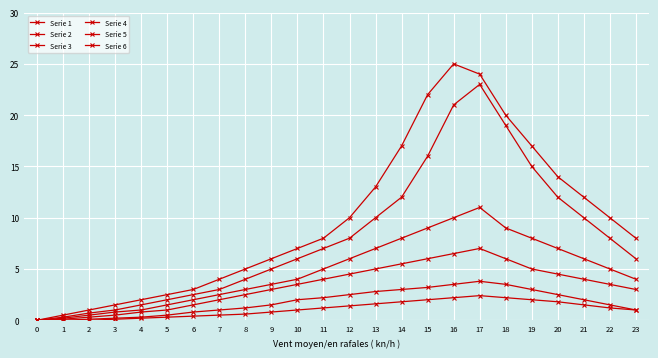

Reading right to left, list all the values displayed in this chart.

Serie 1: 8.0	10.0	12.0	14.0	17.0	20.0	24.0	25.0	22.0	17.0	13.0	10.0	8.0	7.0	6.0	5.0	4.0	3.0	2.5	2.0	1.5	1.0	0.5	0.0
Serie 2: 6.0	8.0	10.0	12.0	15.0	19.0	23.0	21.0	16.0	12.0	10.0	8.0	7.0	6.0	5.0	4.0	3.0	2.5	2.0	1.5	1.0	0.7	0.3	0.0
Serie 3: 4.0	5.0	6.0	7.0	8.0	9.0	11.0	10.0	9.0	8.0	7.0	6.0	5.0	4.0	3.5	3.0	2.5	2.0	1.5	1.0	0.8	0.5	0.2	0.0
Serie 4: 3.0	3.5	4.0	4.5	5.0	6.0	7.0	6.5	6.0	5.5	5.0	4.5	4.0	3.5	3.0	2.5	2.0	1.5	1.0	0.8	0.5	0.3	0.1	0.0
Serie 5: 1.0	1.5	2.0	2.5	3.0	3.5	3.8	3.5	3.2	3.0	2.8	2.5	2.2	2.0	1.5	1.2	1.0	0.8	0.5	0.3	0.2	0.1	0.0	0.0
Serie 6: 1.0	1.2	1.5	1.8	2.0	2.2	2.4	2.2	2.0	1.8	1.6	1.4	1.2	1.0	0.8	0.6	0.5	0.4	0.3	0.2	0.1	0.0	0.0	0.0